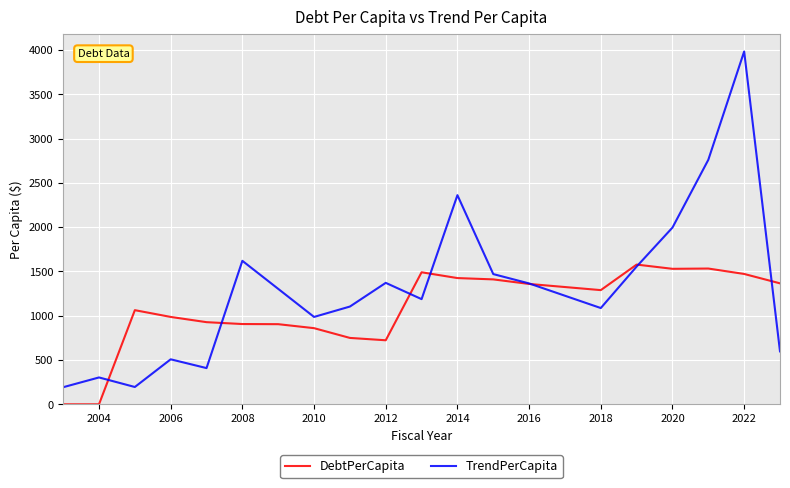

Rank the series by their average value, from highest to lowest.

TrendPerCapita, DebtPerCapita